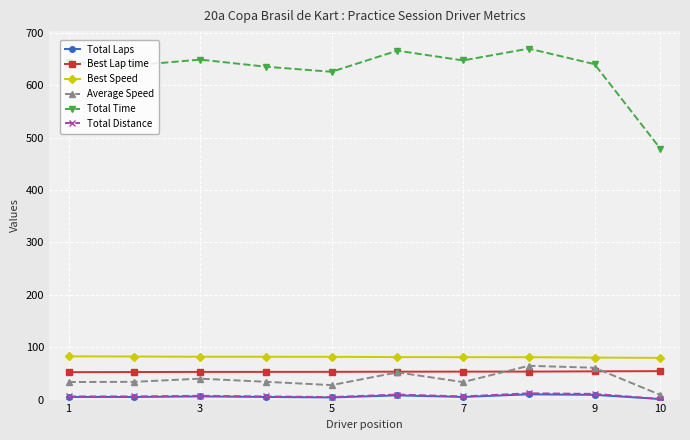

Does the chart display data point markers on the line(s)?

Yes